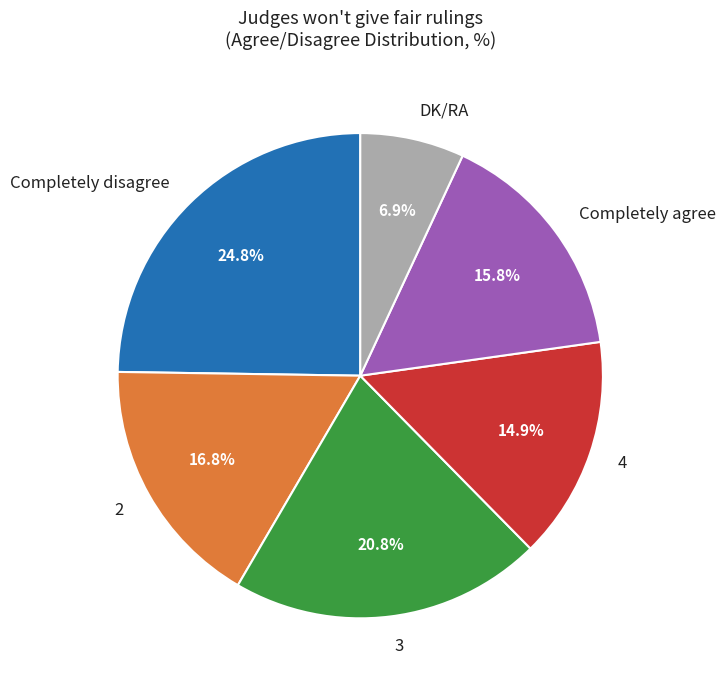

To the nearest percent, what percentage of the pie is 4?

15%